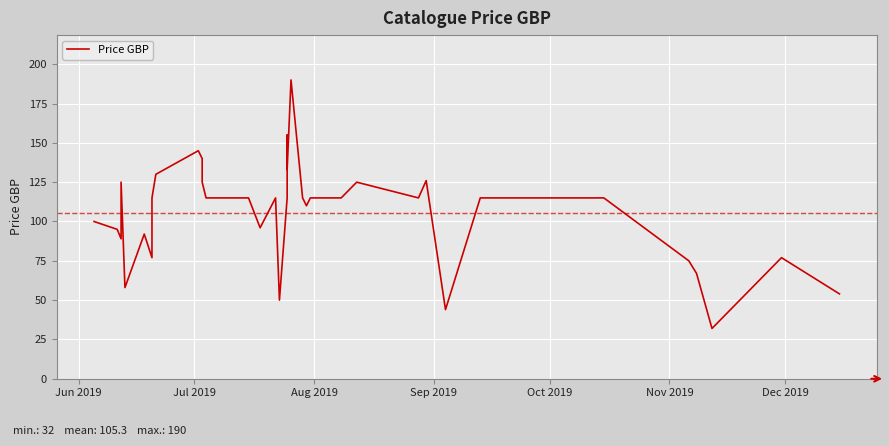

How many interior local valleys (lower than both neighbors) does the data have?

10